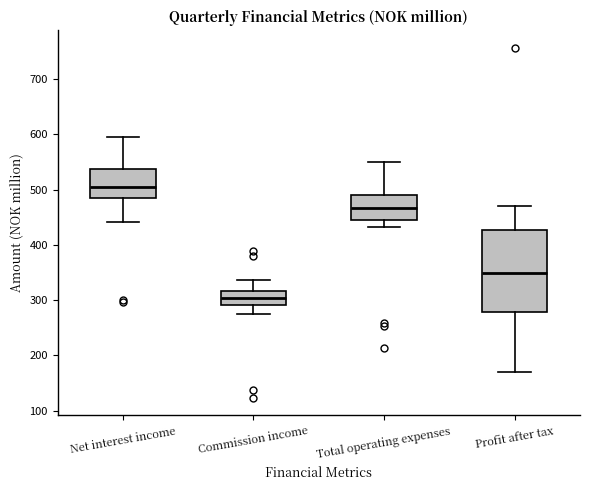

Reading left to right, transcribe this box plot: for each box, give where its median line is, the range the box spans, and where its two whiskers end, as read against the y-axis. The values are not printed on the chart, so give them approximately, as read against the axis.

Net interest income: median 500, box 480 to 540, whiskers 440 to 590
Commission income: median 300, box 290 to 320, whiskers 280 to 340
Total operating expenses: median 470, box 440 to 490, whiskers 430 to 550
Profit after tax: median 350, box 280 to 430, whiskers 170 to 470